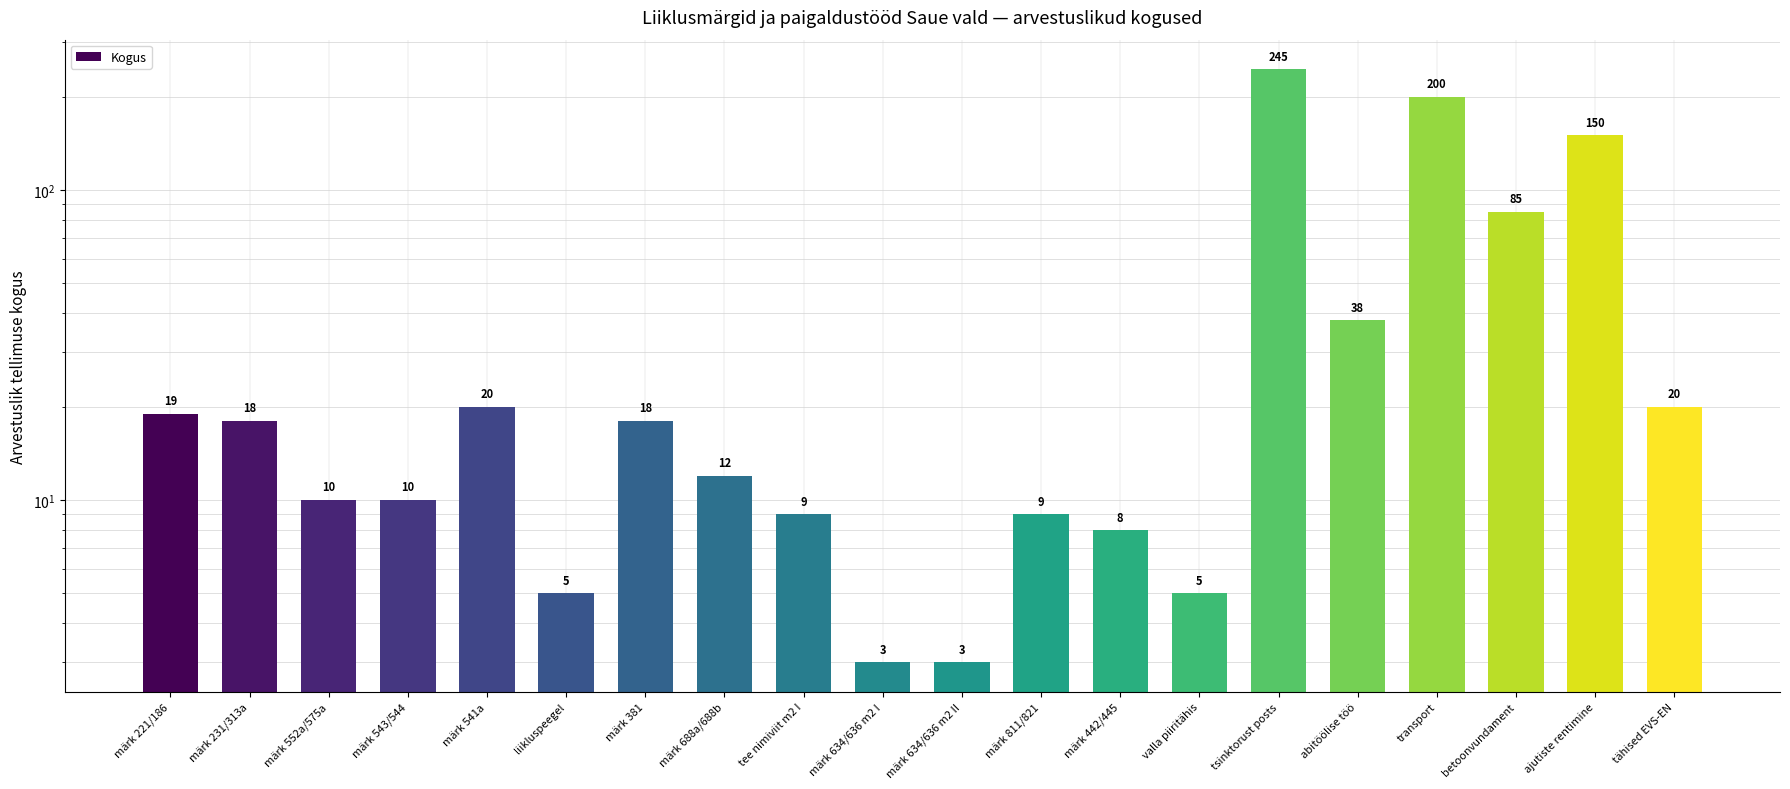

True or false: the data shows 10 at märk 552a/575a.

True